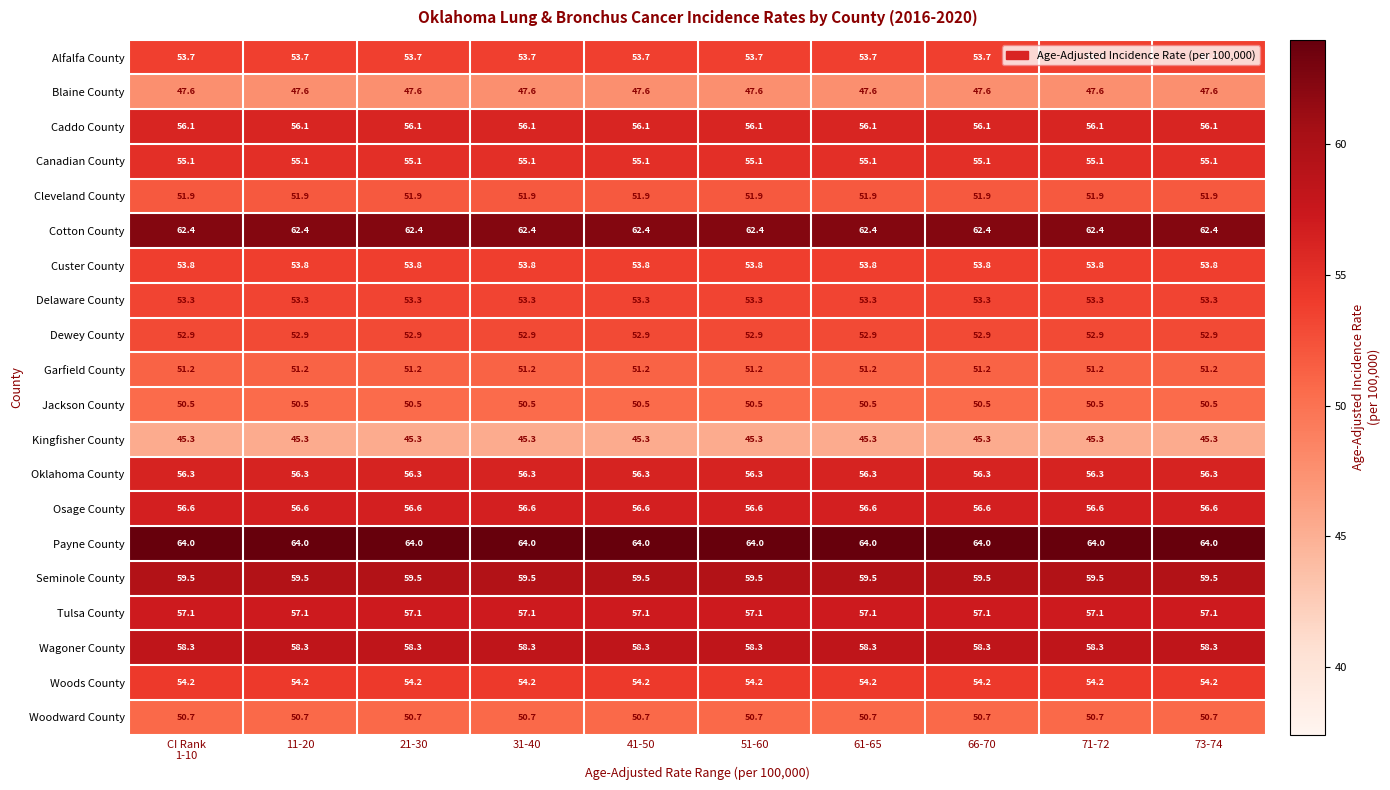

What is the sum of all Oklahoma County values?

563.0